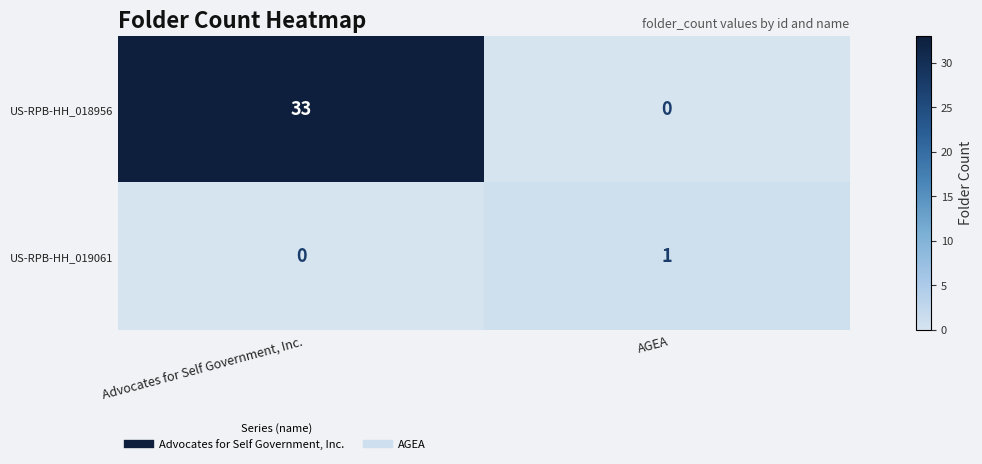

Rank the series by their maximum value, from highest to lowest.

row_0, row_1